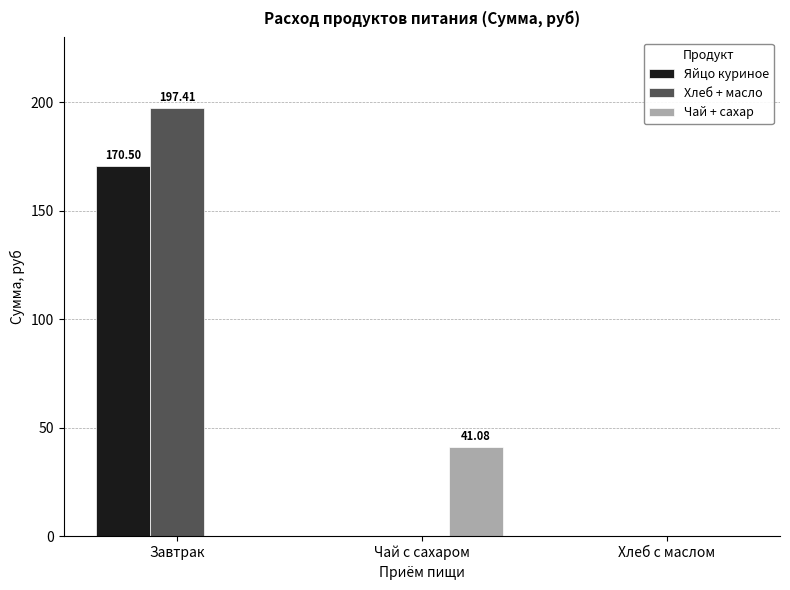

What are all the series names shown in the legend?

Яйцо куриное, Хлеб + масло, Чай + сахар